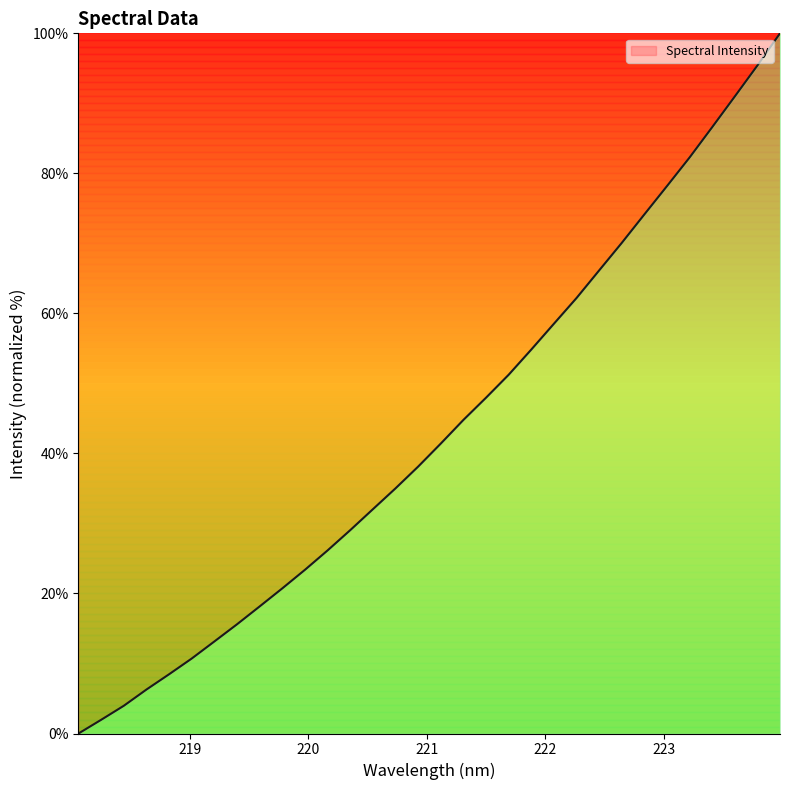

What is the difference between the maximum and minimum values?

100.0